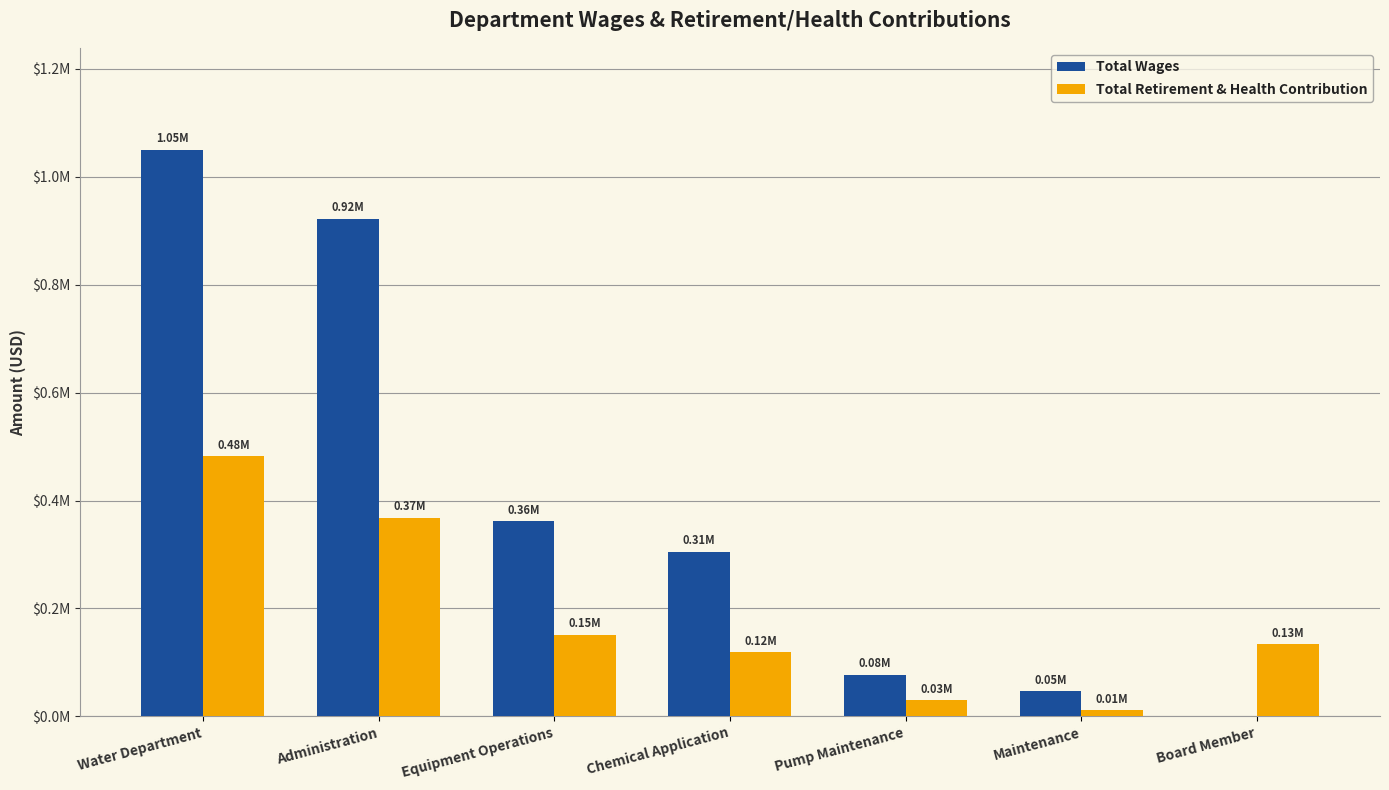

What are all the series names shown in the legend?

Total Wages, Total Retirement & Health Contribution